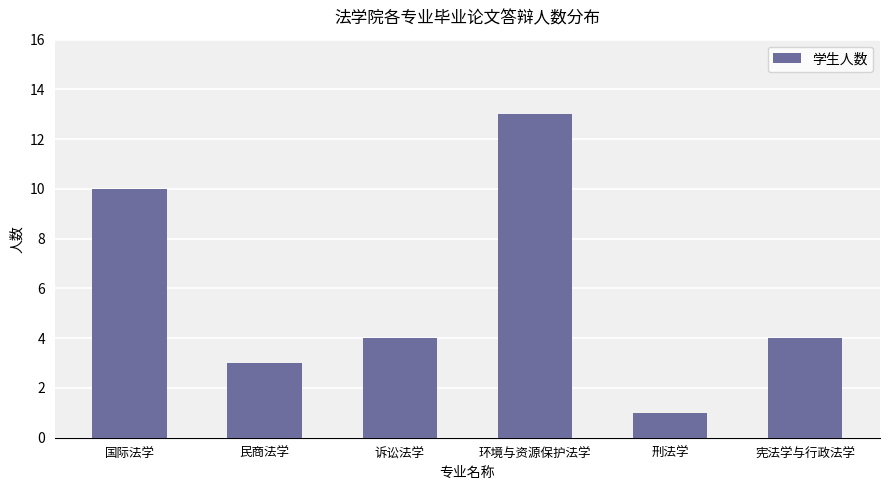

At which category does the chart reach its peak across all series?

环境与资源保护法学